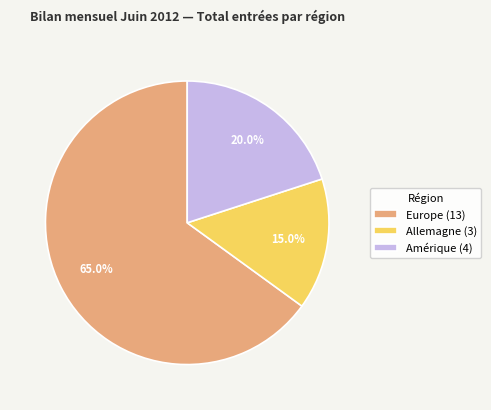

Which slice is the largest?

Europe (13)